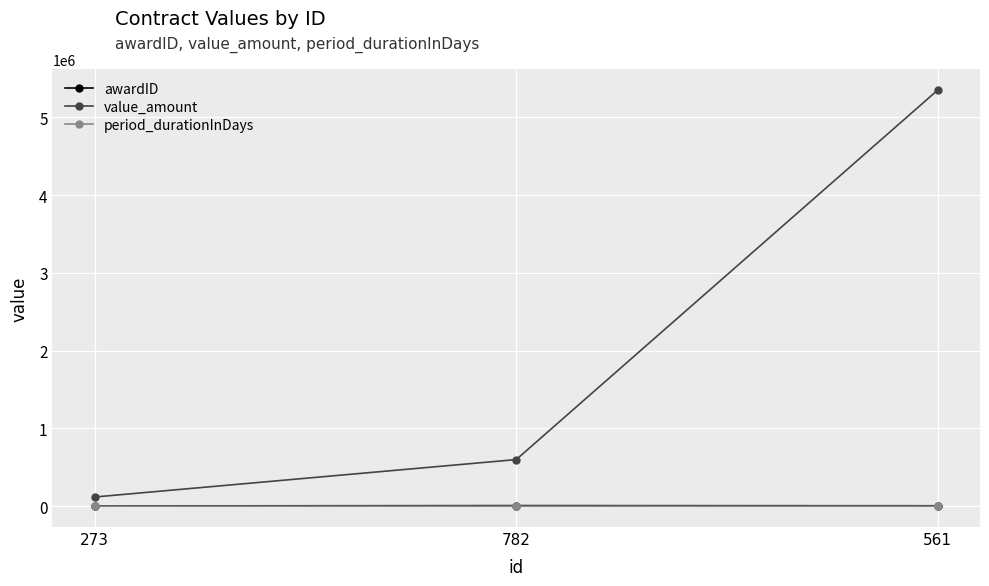

The value of value_amount at 273 is 119175. True or false?

True